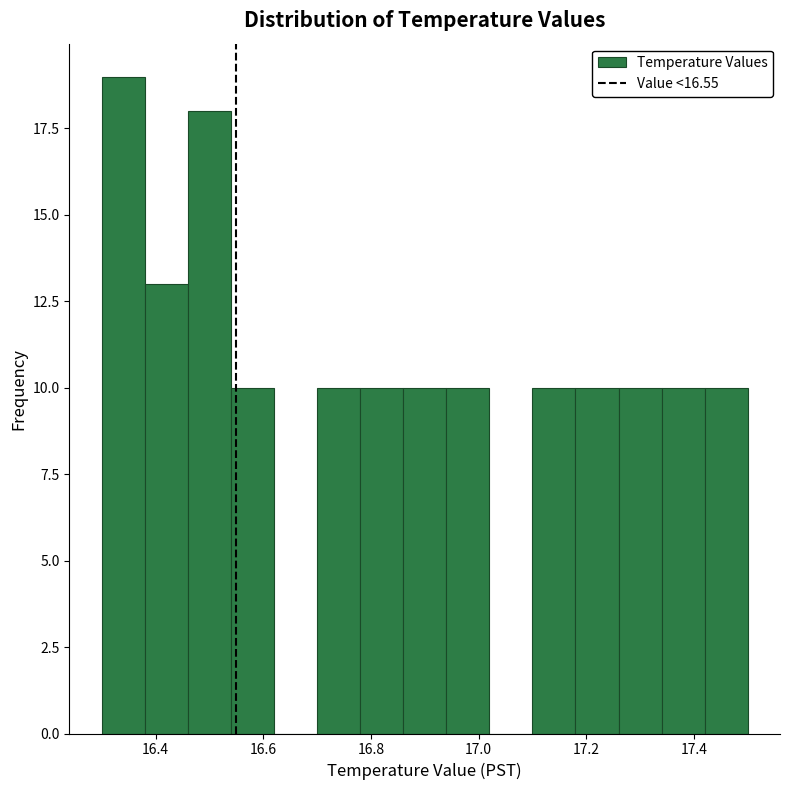

How tall is the bar that spans 17.18 to 17.26 on the x-axis? The values are not printed on the chart, so give them approximately, as read against the axis.

10